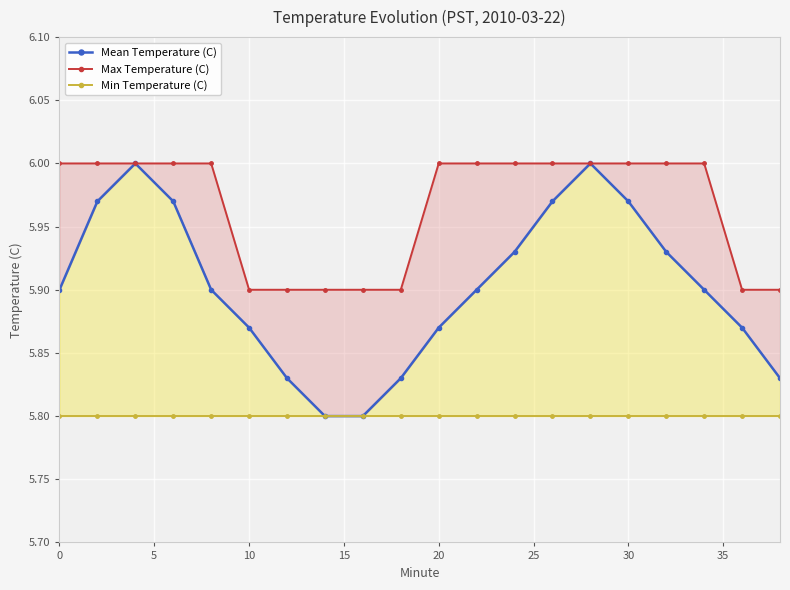

Is it true that Min Temperature (C) equals 5.8 at 0?

True